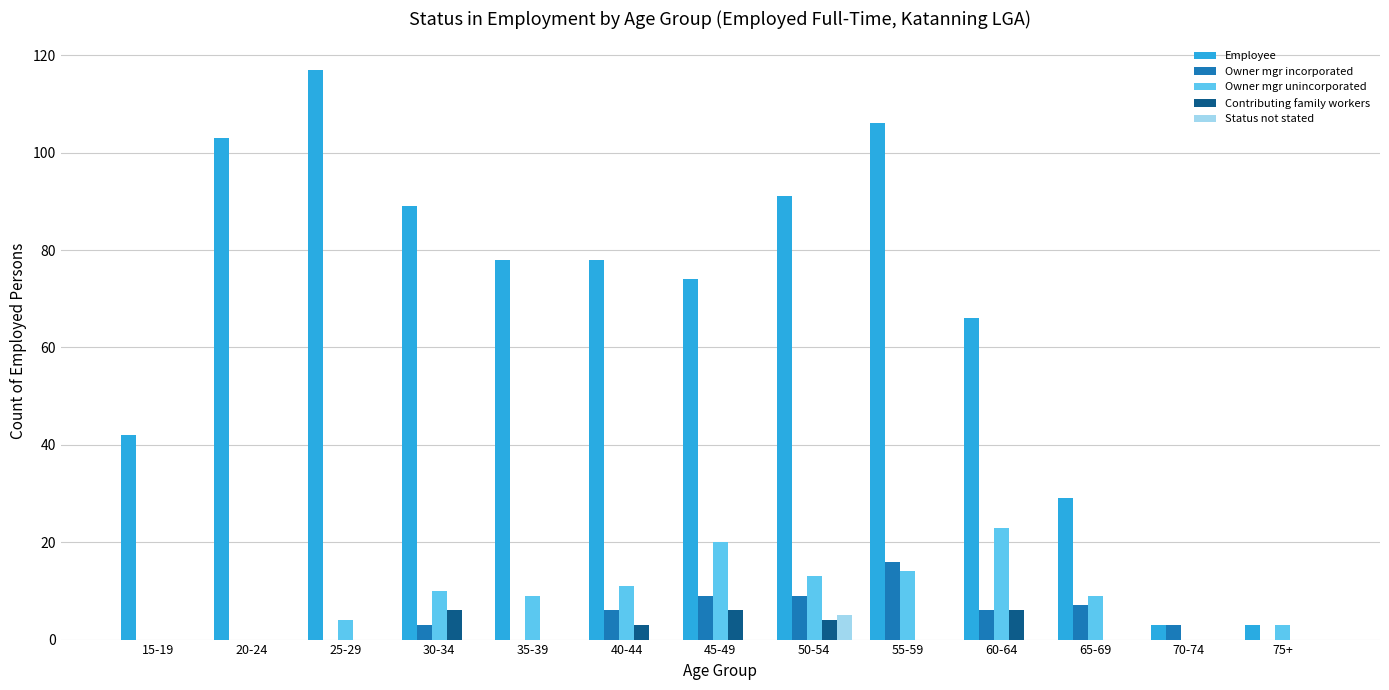

Reading right to left, extract all data points from this chart.

Employee: 75+=3	70-74=3	65-69=29	60-64=66	55-59=106	50-54=91	45-49=74	40-44=78	35-39=78	30-34=89	25-29=117	20-24=103	15-19=42
Owner mgr incorporated: 75+=0	70-74=3	65-69=7	60-64=6	55-59=16	50-54=9	45-49=9	40-44=6	35-39=0	30-34=3	25-29=0	20-24=0	15-19=0
Owner mgr unincorporated: 75+=3	70-74=0	65-69=9	60-64=23	55-59=14	50-54=13	45-49=20	40-44=11	35-39=9	30-34=10	25-29=4	20-24=0	15-19=0
Contributing family workers: 75+=0	70-74=0	65-69=0	60-64=6	55-59=0	50-54=4	45-49=6	40-44=3	35-39=0	30-34=6	25-29=0	20-24=0	15-19=0
Status not stated: 75+=0	70-74=0	65-69=0	60-64=0	55-59=0	50-54=5	45-49=0	40-44=0	35-39=0	30-34=0	25-29=0	20-24=0	15-19=0